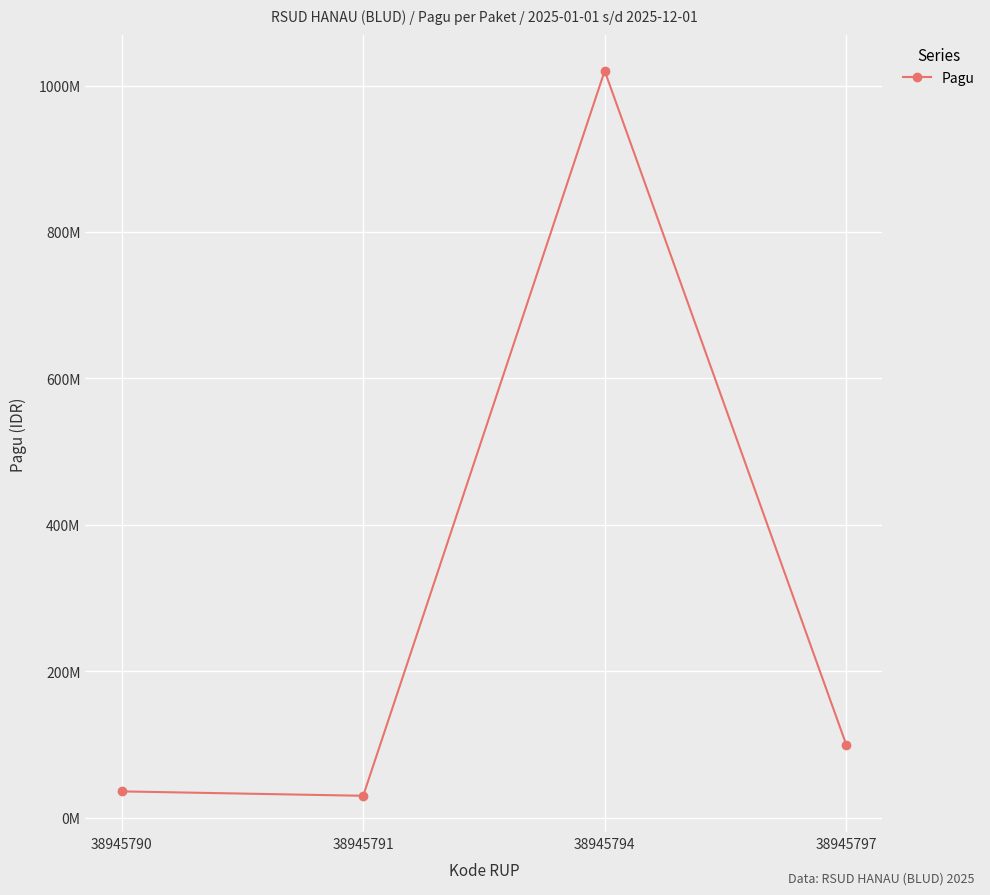

The chart shows a value of 30000000 at 38945791. True or false?

True